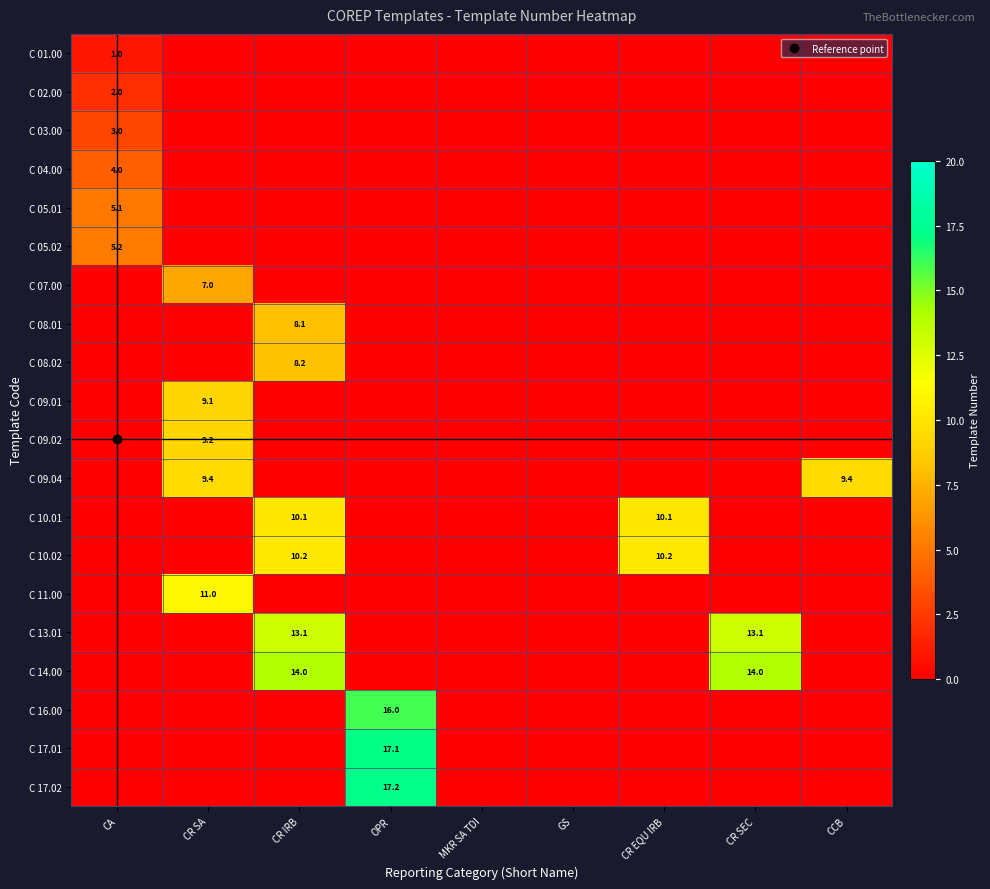

How many values in the C 05.01 series exceed 0?

1